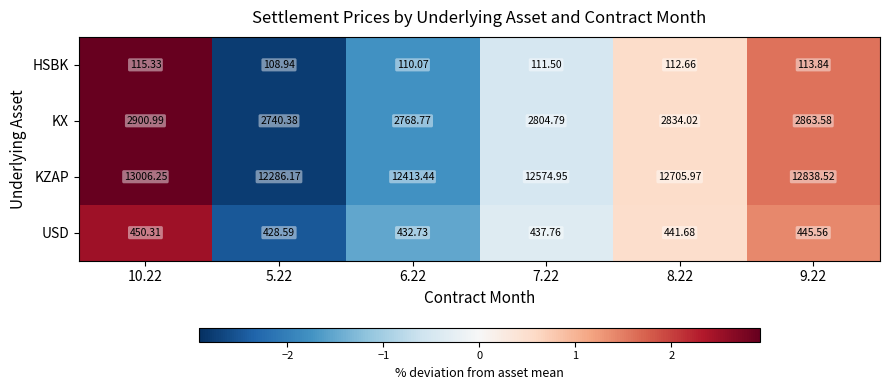

What is the spread (max minus min) of values at 6.22?

12303.4